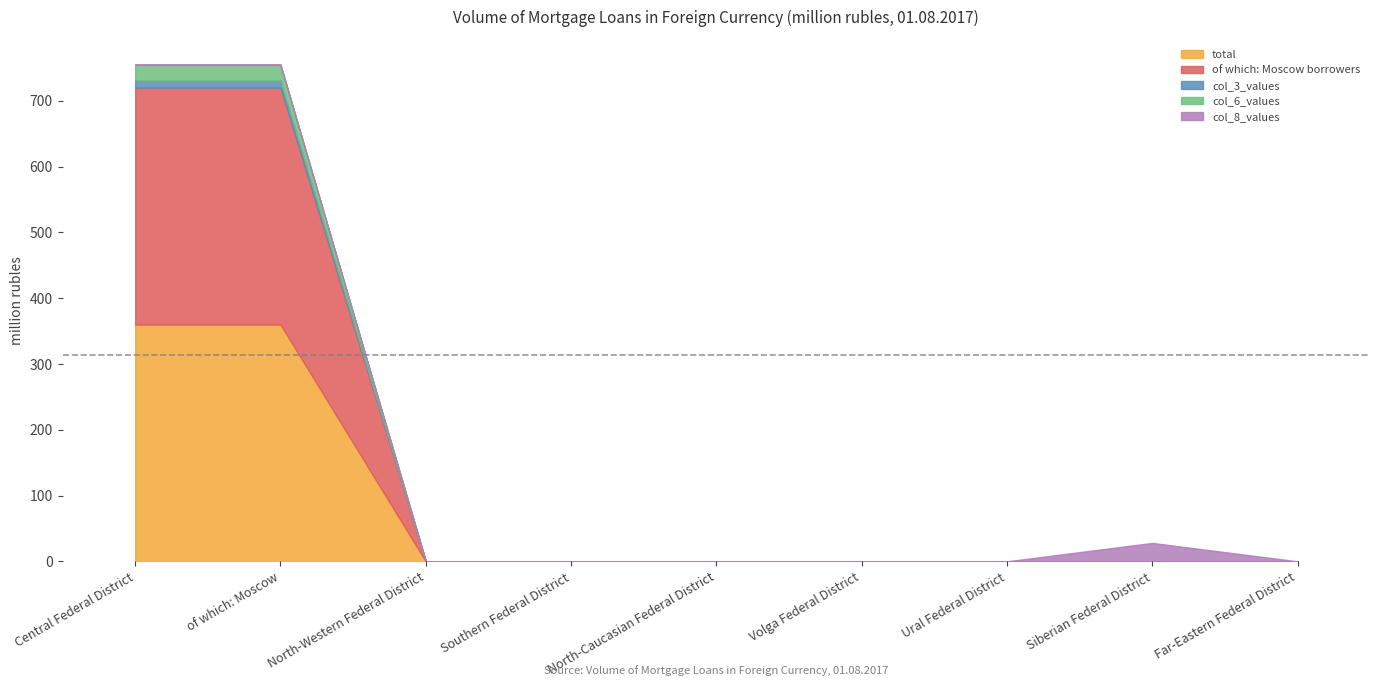

True or false: col_8_values and total cross at least once.

False